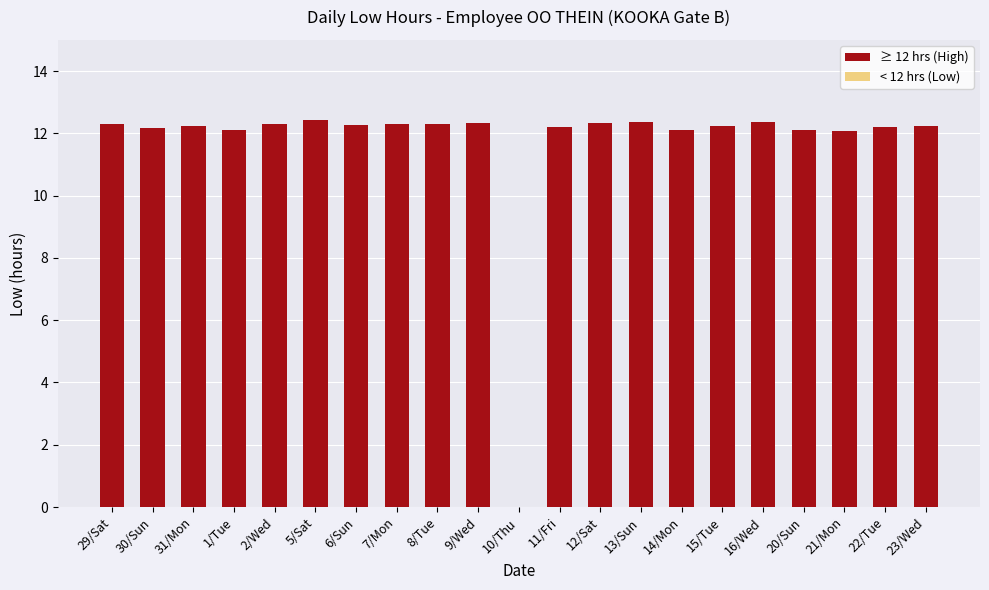

The value at 29/Sat is 12.3. True or false?

True